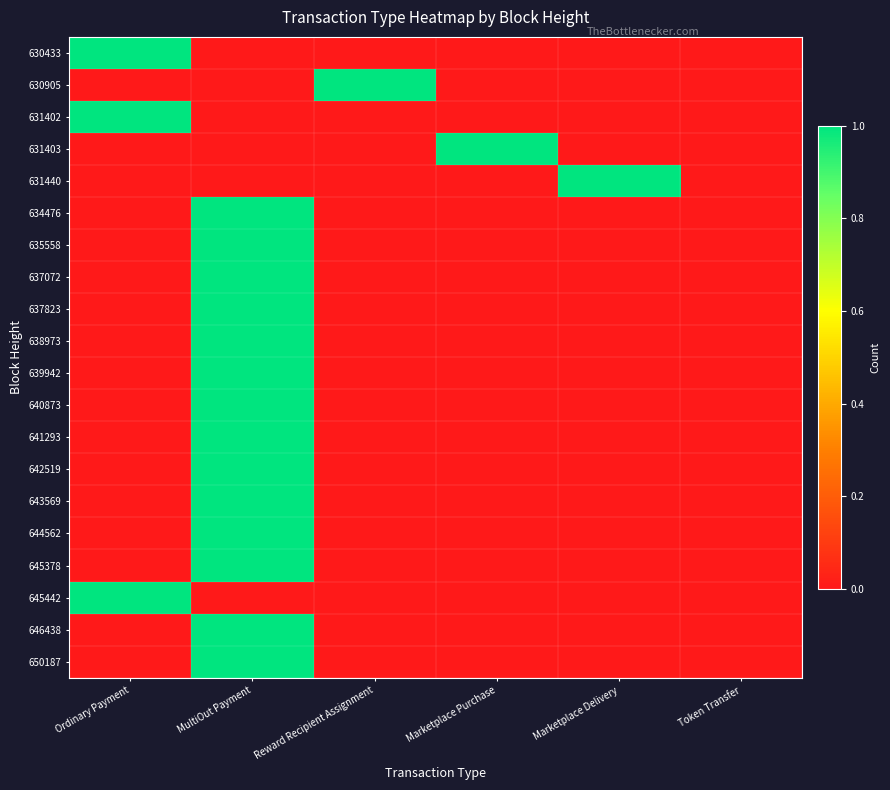

How many categories are shown in the chart?

6